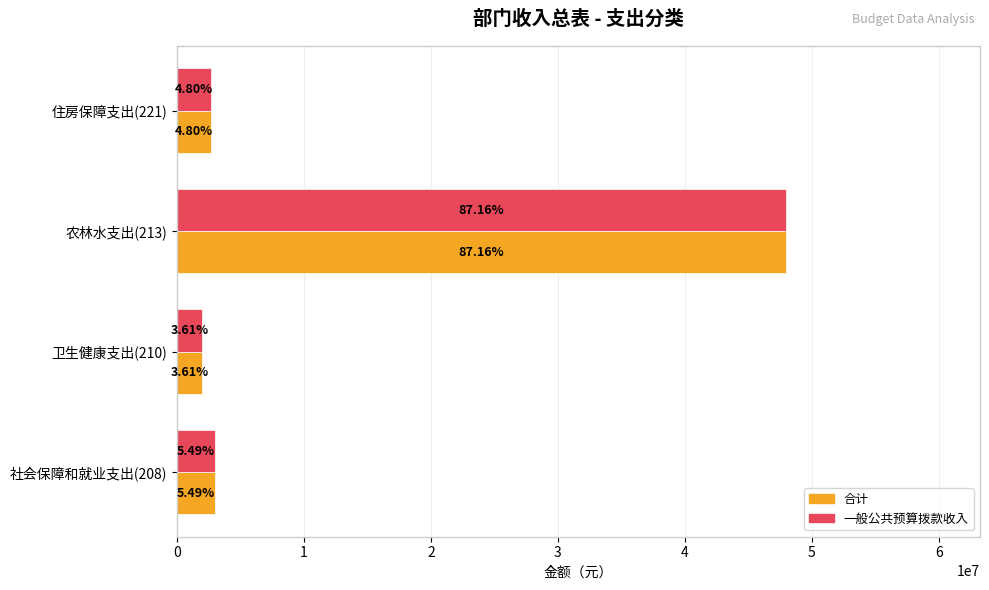

What are all the series names shown in the legend?

合计, 一般公共预算拨款收入